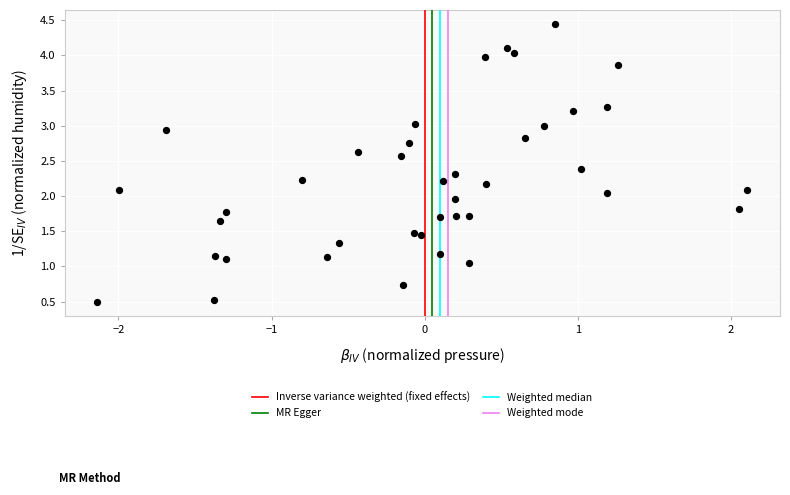

What is the range of X values (max minus min)?

4.2